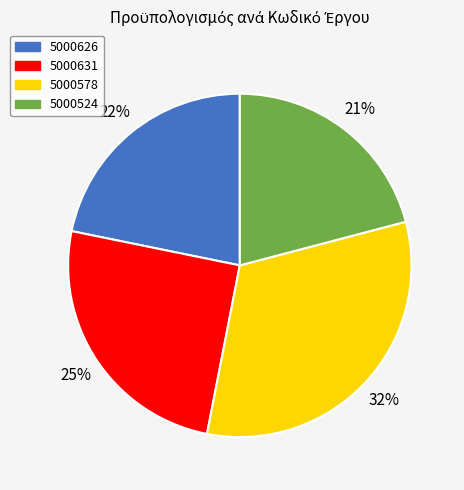

Is there a majority slice in this chart?

No